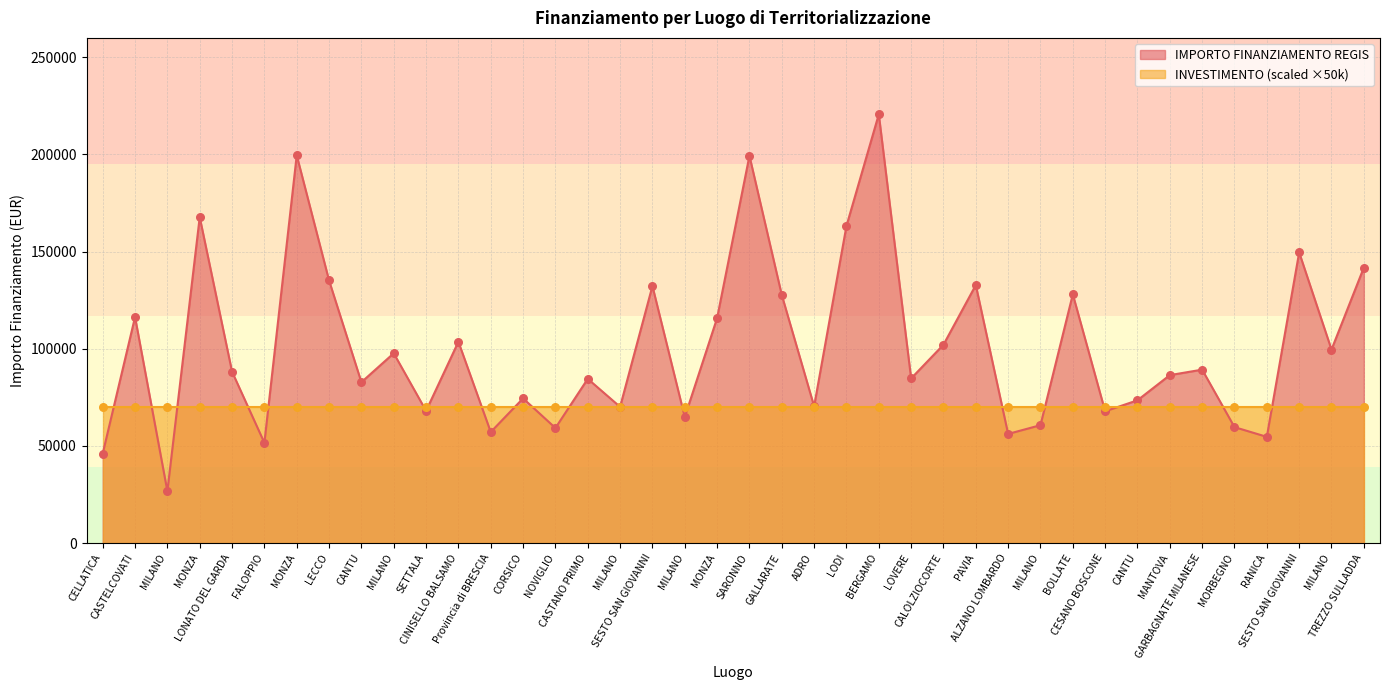

Which has a higher value, GARBAGNATE MILANESE or TREZZO SULLADDA?

TREZZO SULLADDA